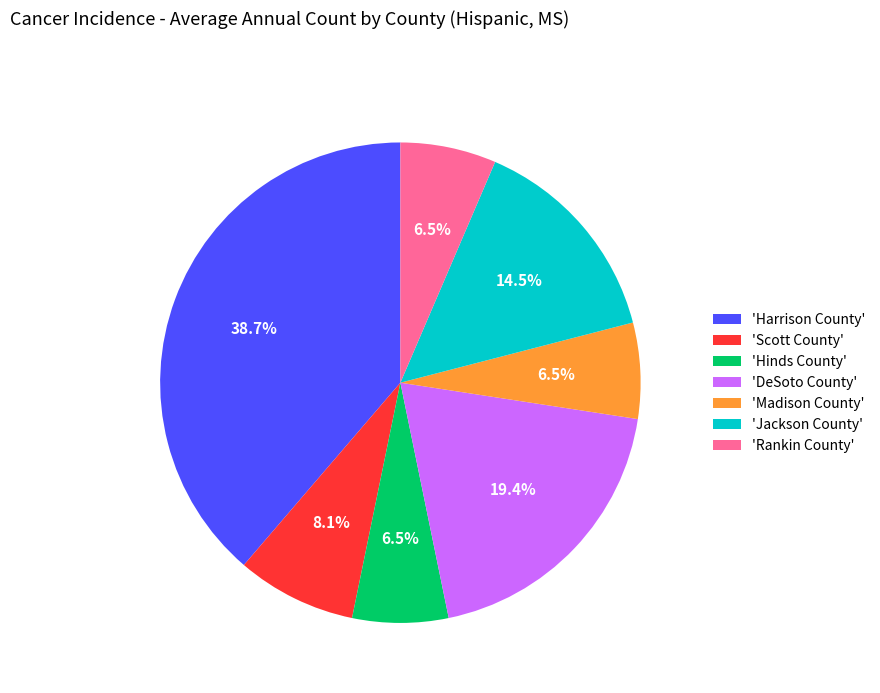

What percentage is NOT represented by 'Hinds County'?

93.5%